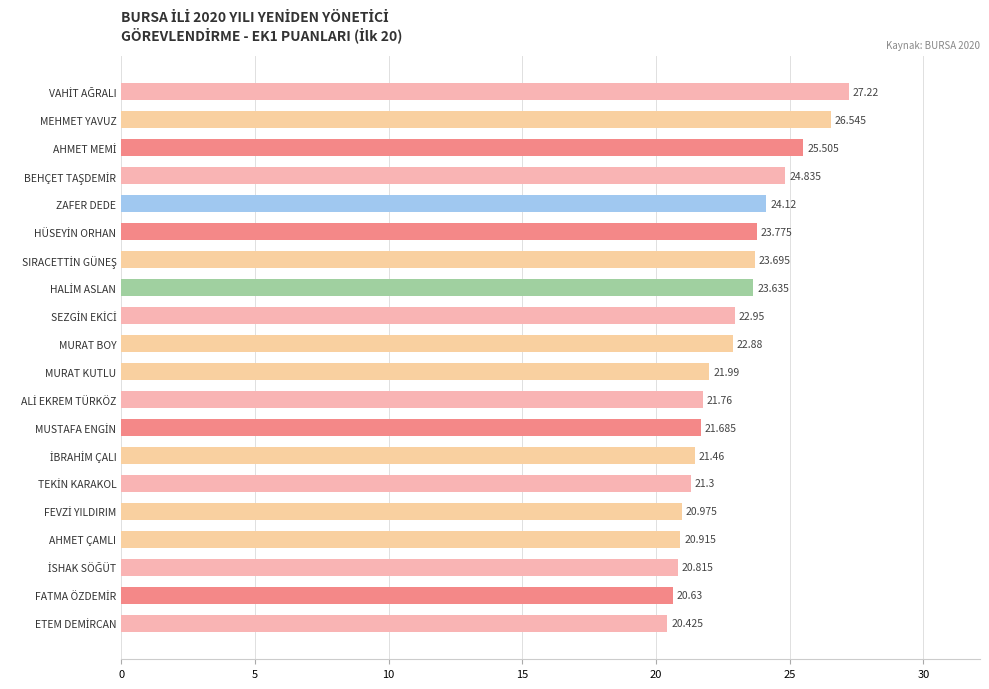

Are the bars horizontal?

Yes